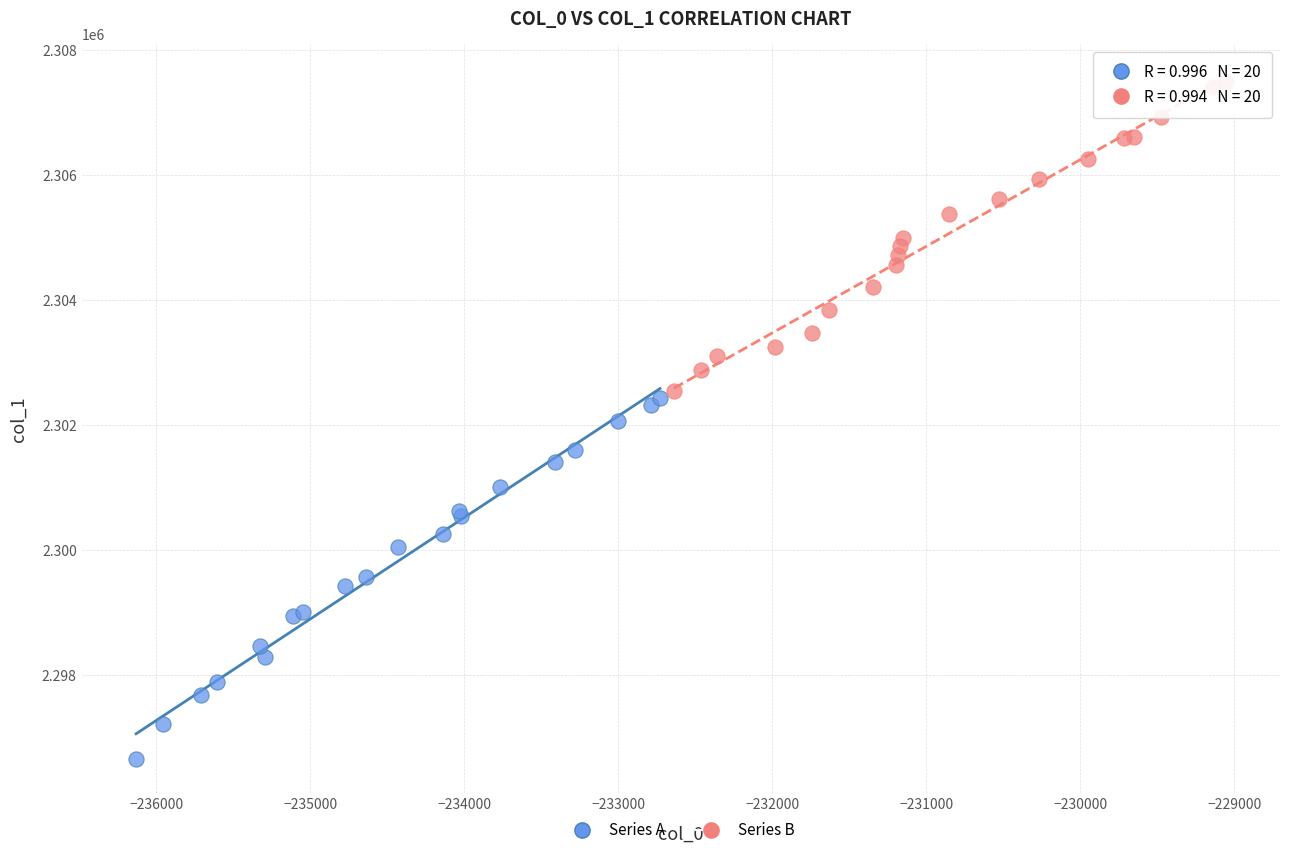

Which series has the widest spread of Y values?

Series A